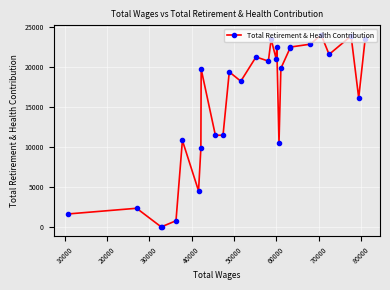

Count the number of categories in the chart.

28